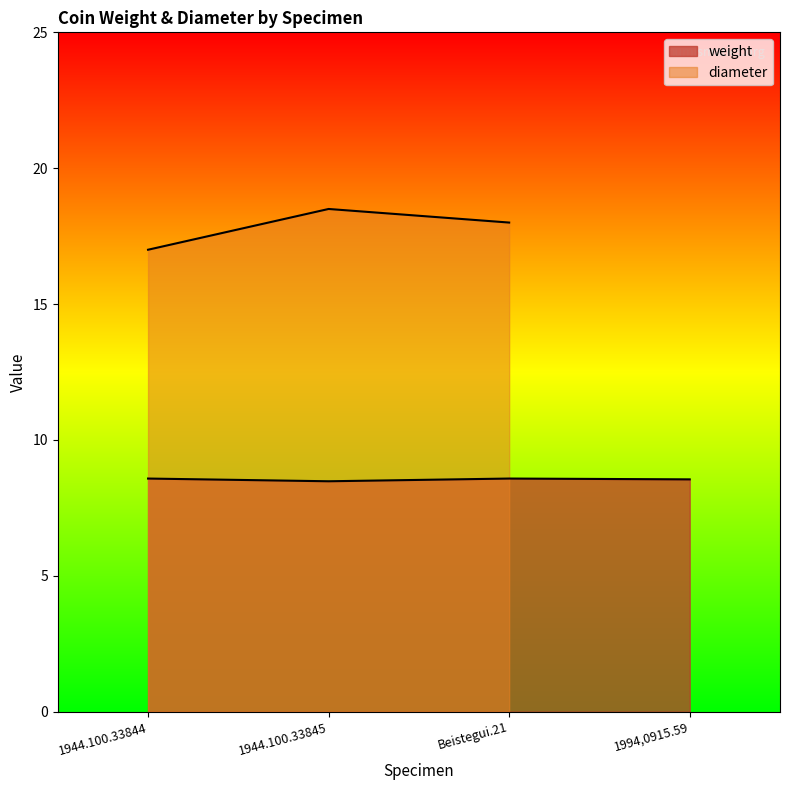

What is the difference between the maximum and minimum values?

0.1